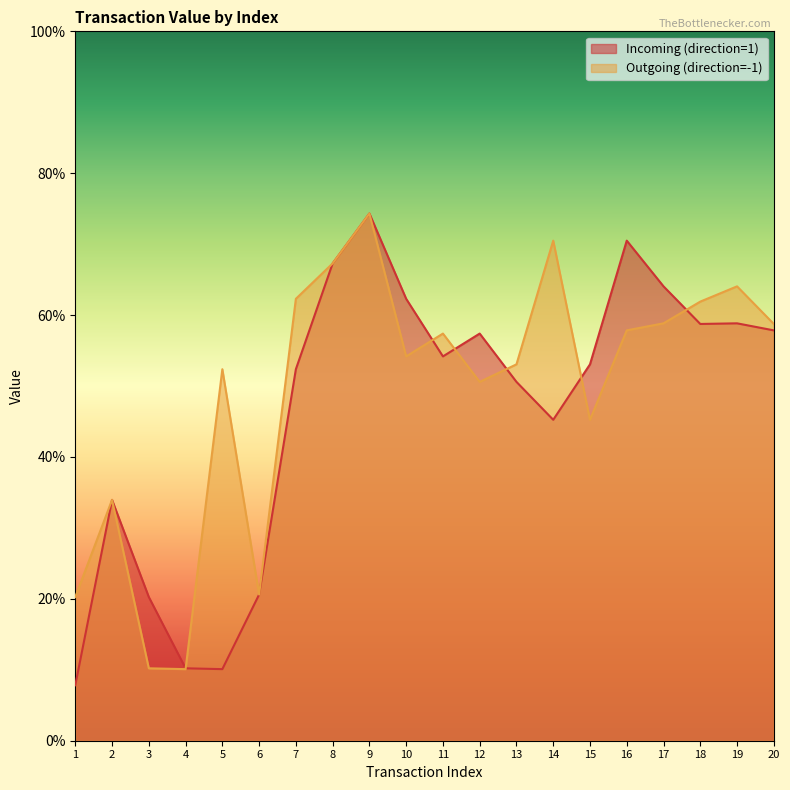

What is the average value of the Incoming (direction=1) series?

0.5